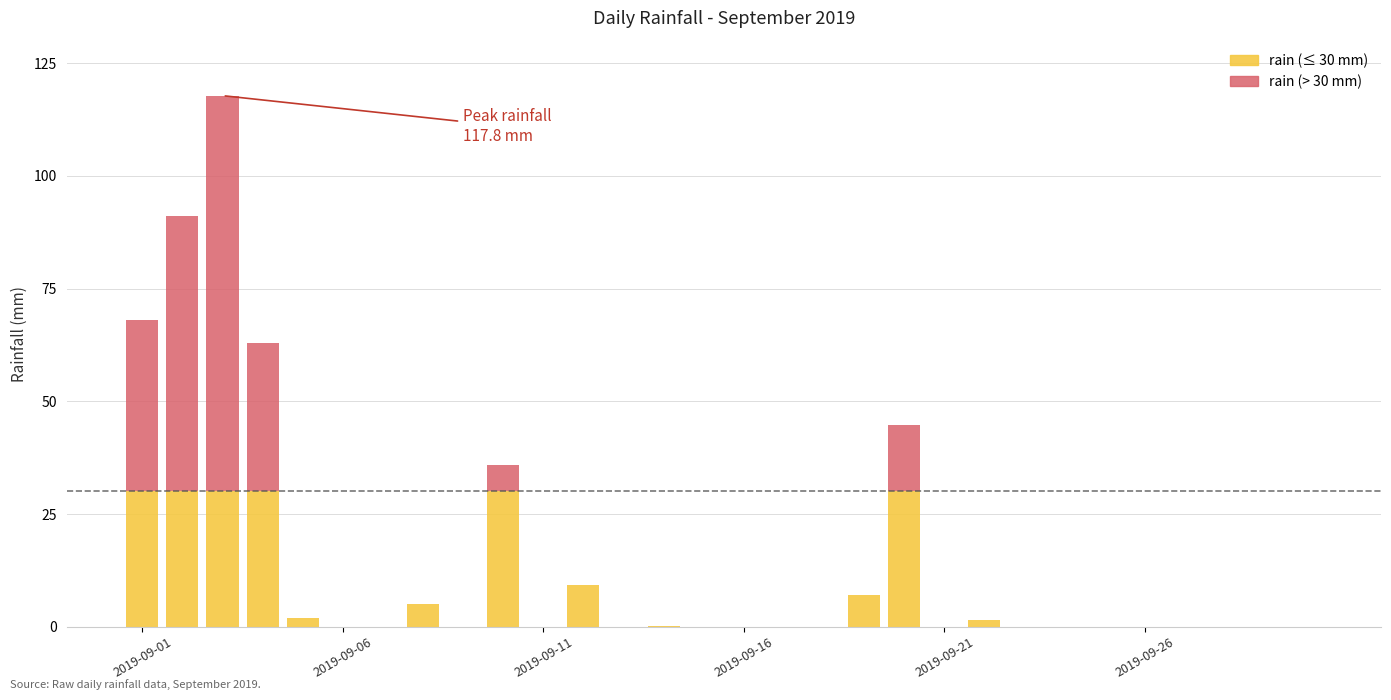

List the labels in order of value, largest first.

2019-09-03, 2019-09-02, 2019-09-01, 2019-09-04, 2019-09-20, 2019-09-10, 2019-09-12, 2019-09-19, 2019-09-08, 2019-09-05, 2019-09-22, 2019-09-14, 2019-09-06, 2019-09-07, 2019-09-09, 2019-09-11, 2019-09-13, 2019-09-15, 2019-09-16, 2019-09-17, 2019-09-18, 2019-09-21, 2019-09-23, 2019-09-24, 2019-09-25, 2019-09-26, 2019-09-27, 2019-09-28, 2019-09-29, 2019-09-30